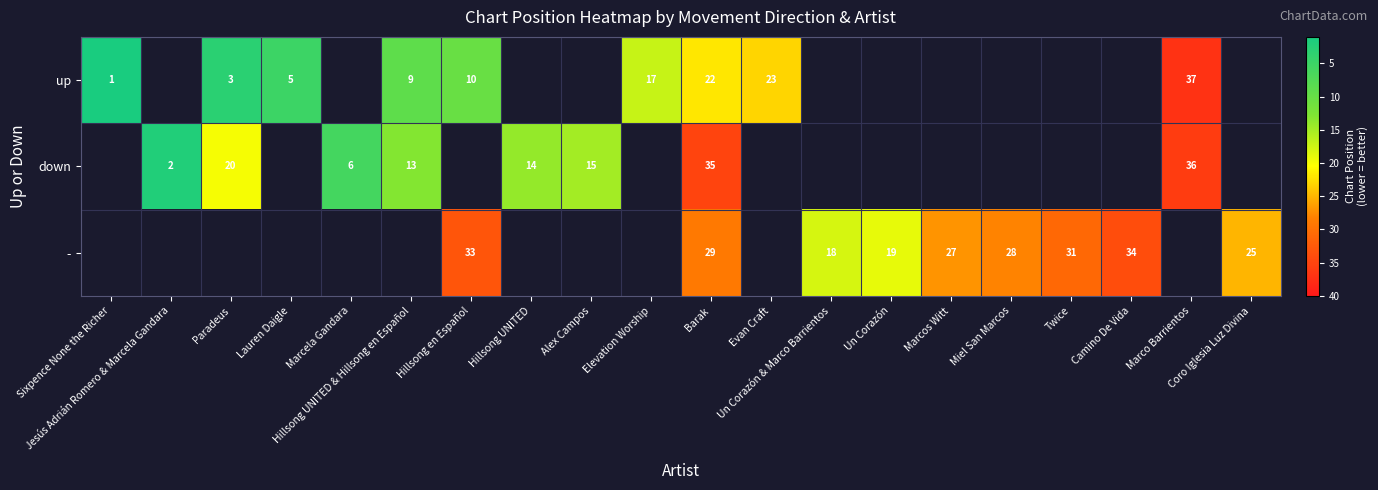

At which label does down first exceed 35?

Marco Barrientos